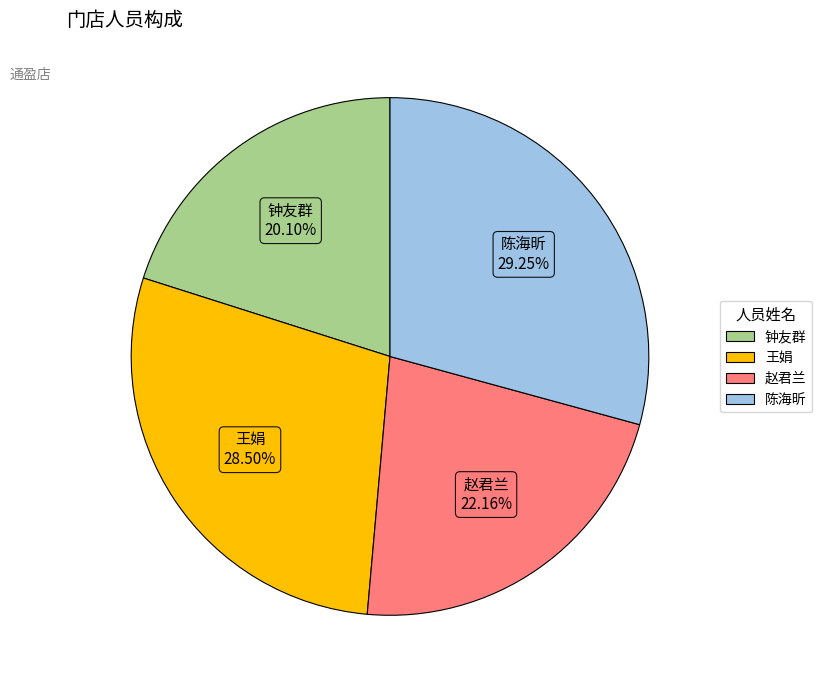

To the nearest percent, what is the combined percentage of 王娟 and 赵君兰?

51%